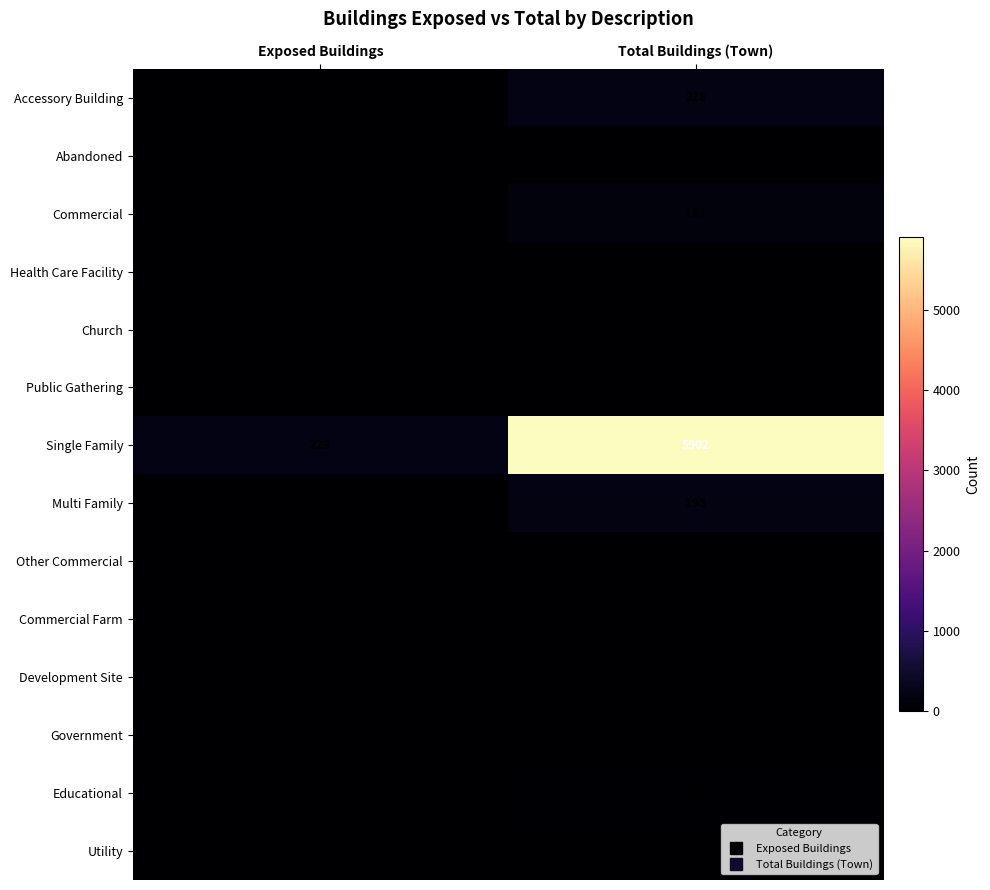

What is the difference between the maximum and minimum values in the Public Gathering series?

5